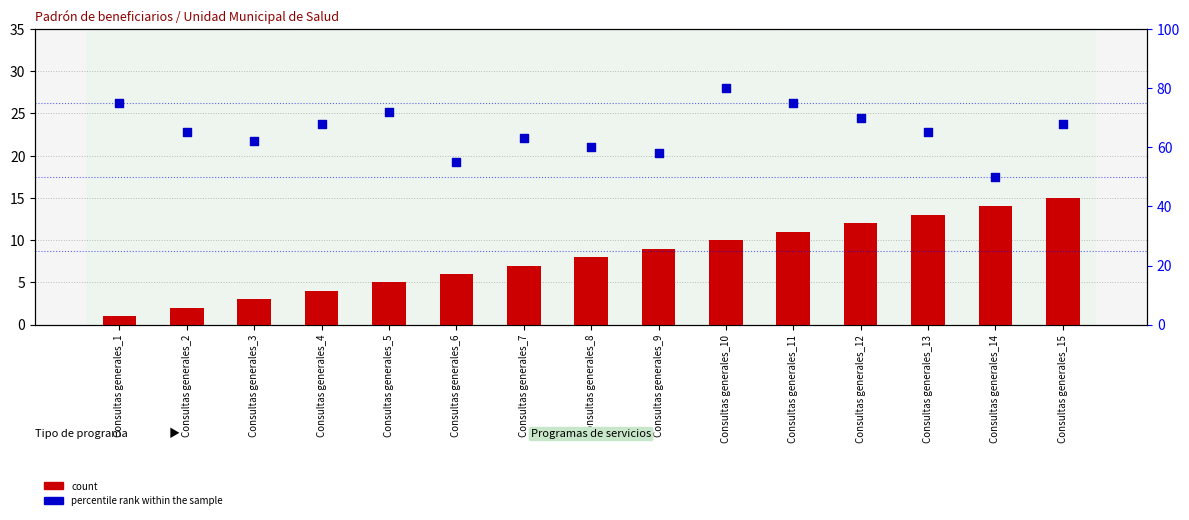

What are all the series names shown in the legend?

count, percentile rank within the sample